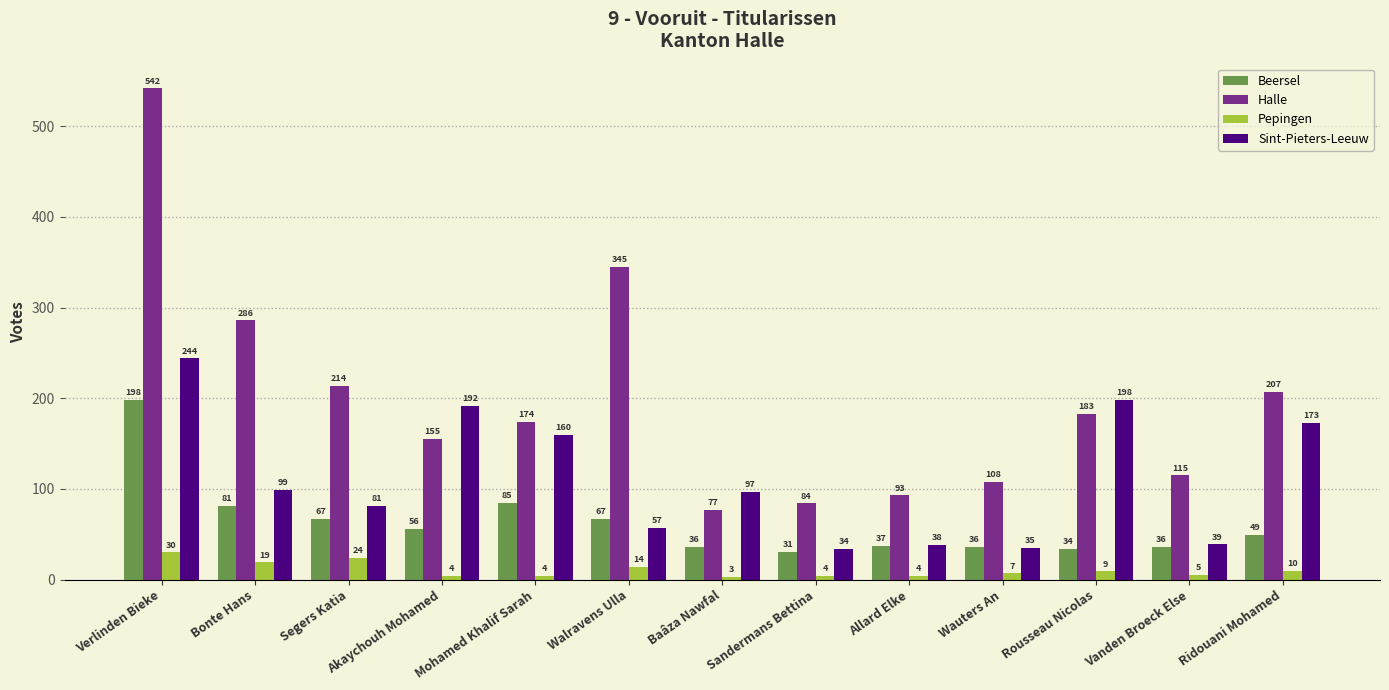

Reading left to right, extract all data points from this chart.

Beersel: Verlinden Bieke=198	Bonte Hans=81	Segers Katia=67	Akaychouh Mohamed=56	Mohamed Khalif Sarah=85	Walravens Ulla=67	Baâza Nawfal=36	Sandermans Bettina=31	Allard Elke=37	Wauters An=36	Rousseau Nicolas=34	Vanden Broeck Else=36	Ridouani Mohamed=49
Halle: Verlinden Bieke=542	Bonte Hans=286	Segers Katia=214	Akaychouh Mohamed=155	Mohamed Khalif Sarah=174	Walravens Ulla=345	Baâza Nawfal=77	Sandermans Bettina=84	Allard Elke=93	Wauters An=108	Rousseau Nicolas=183	Vanden Broeck Else=115	Ridouani Mohamed=207
Pepingen: Verlinden Bieke=30	Bonte Hans=19	Segers Katia=24	Akaychouh Mohamed=4	Mohamed Khalif Sarah=4	Walravens Ulla=14	Baâza Nawfal=3	Sandermans Bettina=4	Allard Elke=4	Wauters An=7	Rousseau Nicolas=9	Vanden Broeck Else=5	Ridouani Mohamed=10
Sint-Pieters-Leeuw: Verlinden Bieke=244	Bonte Hans=99	Segers Katia=81	Akaychouh Mohamed=192	Mohamed Khalif Sarah=160	Walravens Ulla=57	Baâza Nawfal=97	Sandermans Bettina=34	Allard Elke=38	Wauters An=35	Rousseau Nicolas=198	Vanden Broeck Else=39	Ridouani Mohamed=173